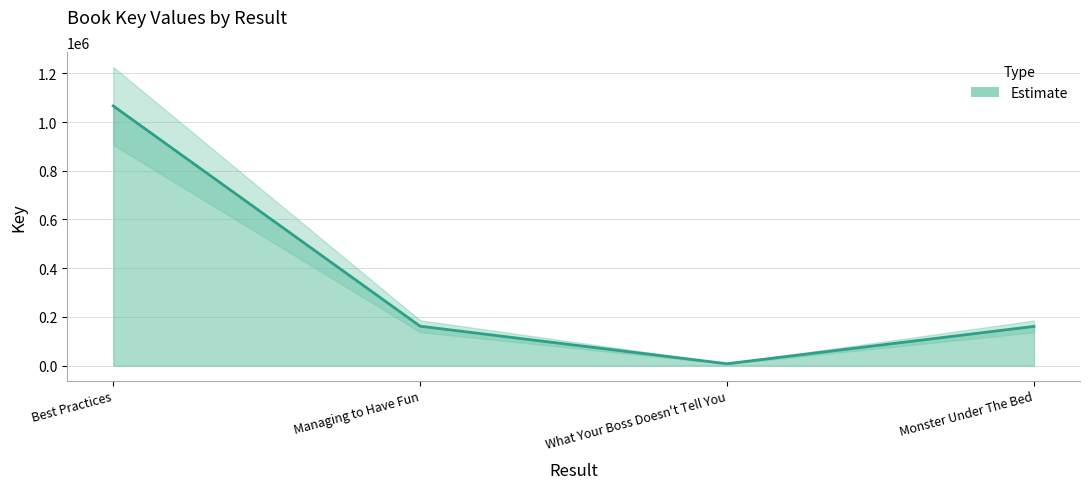

What is the sum of the values at Best Practices and Monster Under The Bed?

1227173